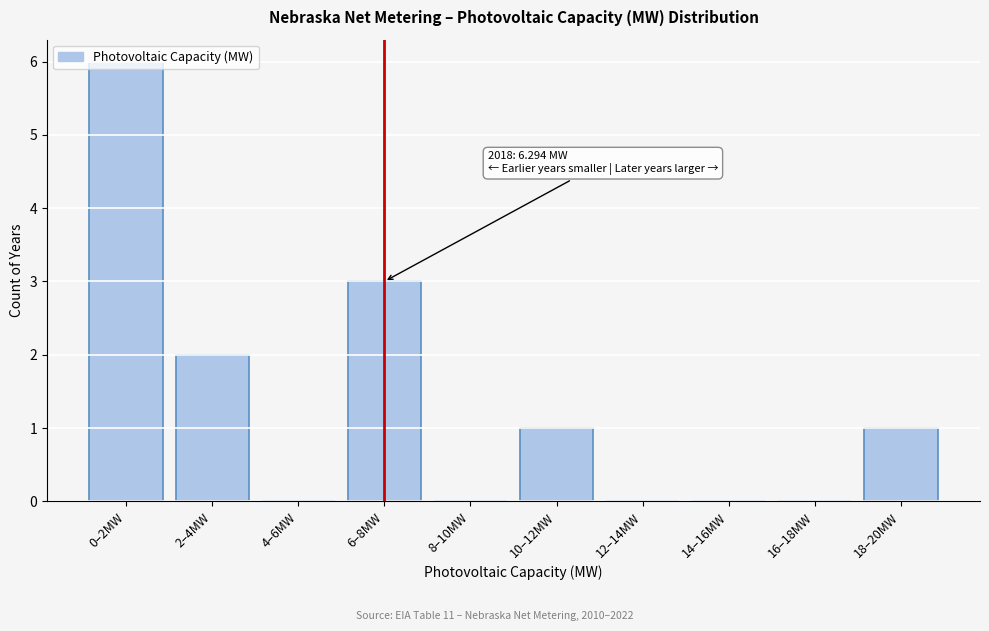

What is the greatest value displayed?

6